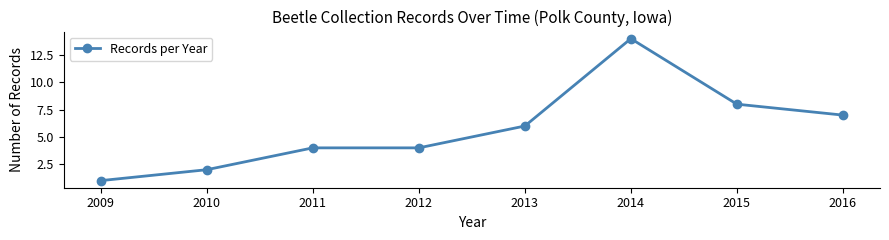

Between 2009 and 2010, which is larger?

2010